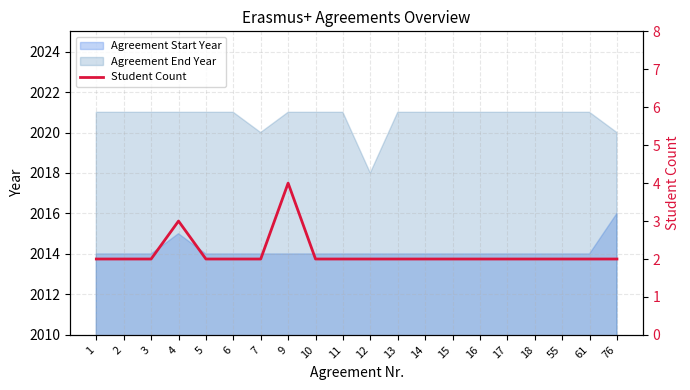

True or false: Agreement Start Year and Agreement End Year intersect in this chart.

False